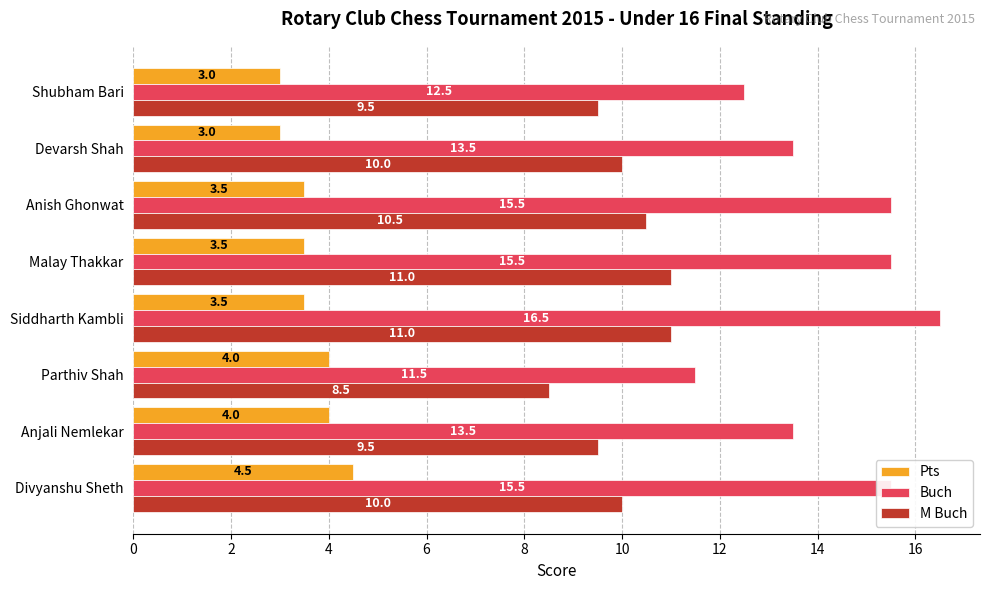

What is the minimum value for Pts?

3.0